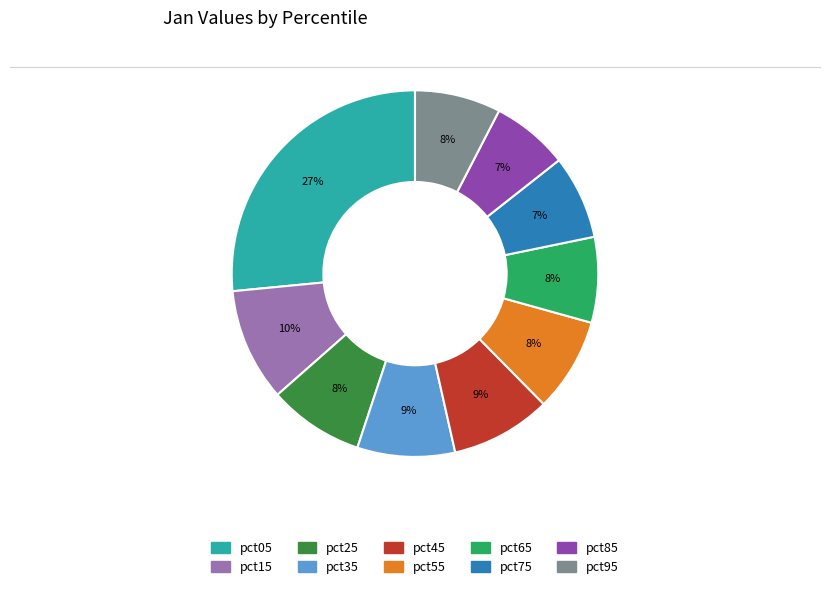

To the nearest percent, what is the difference between the largest and smallest slice percentages?

20%